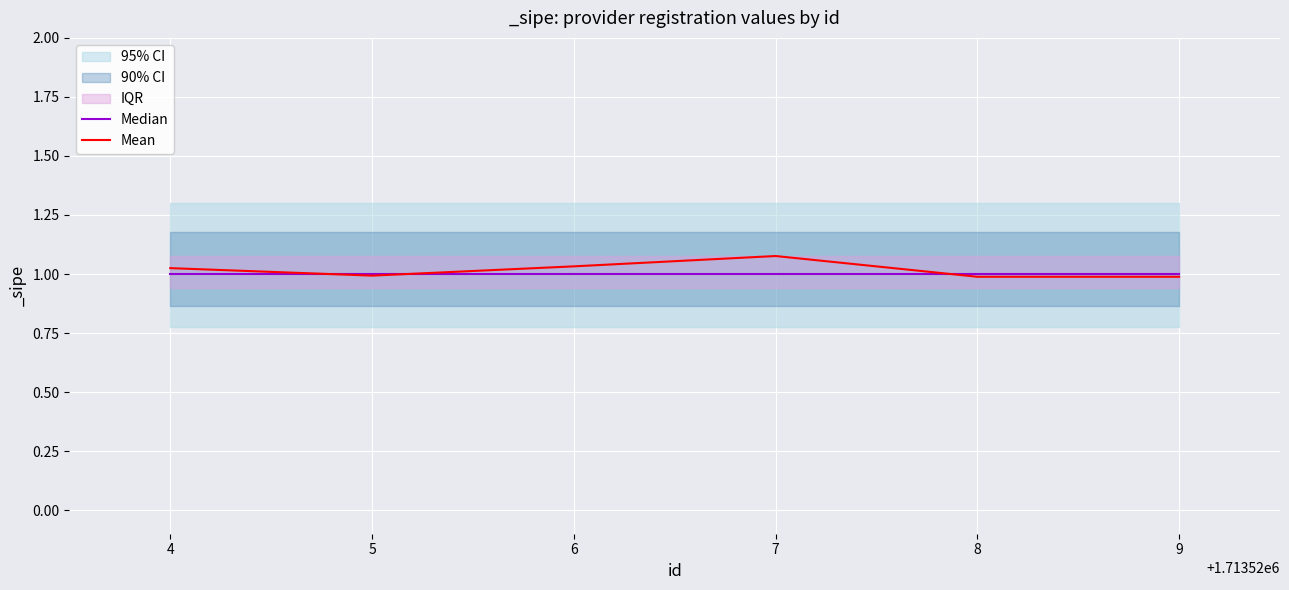

Reading right to left, what are all the values shown in this chart?

Median: 1.0	1.0	1.0	1.0	1.0	1.0
Mean: 1.0	1.0	1.1	1.0	1.0	1.0